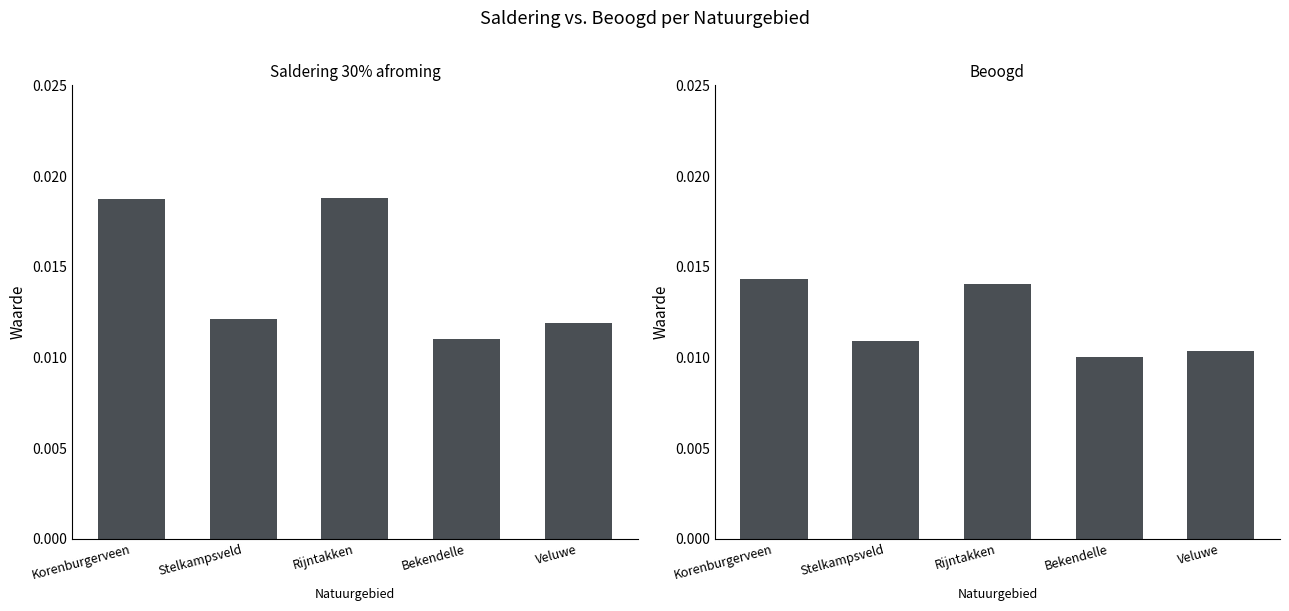

Rank the categories by Saldering 30% afroming value from highest to lowest.

Rijntakken, Korenburgerveen, Stelkampsveld, Veluwe, Bekendelle